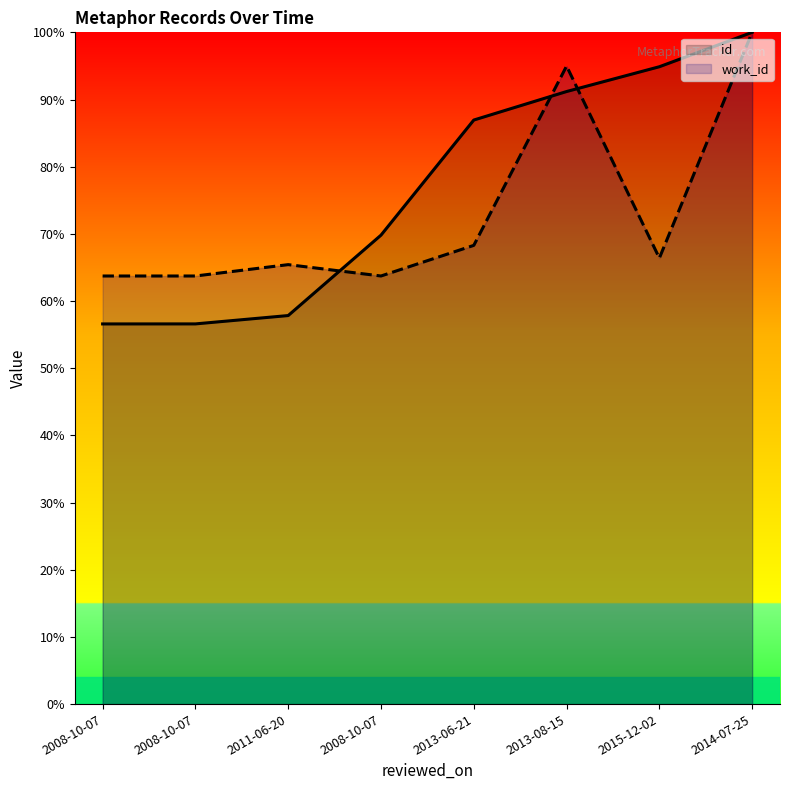

At which category does the chart reach its minimum across all series?

2008-10-07